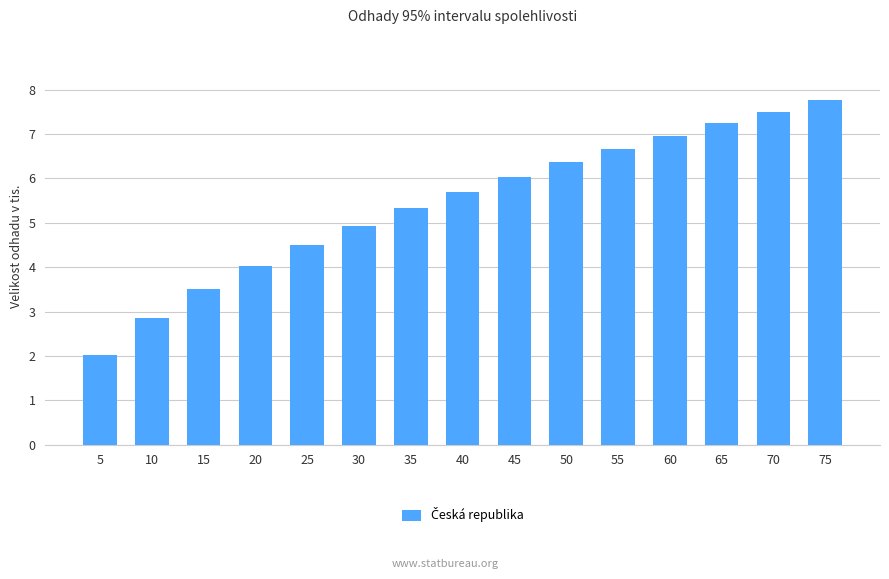

Reading left to right, transcribe all the data shown in this chart.

2.0	2.9	3.5	4.0	4.5	4.9	5.3	5.7	6.0	6.4	6.7	7.0	7.2	7.5	7.8